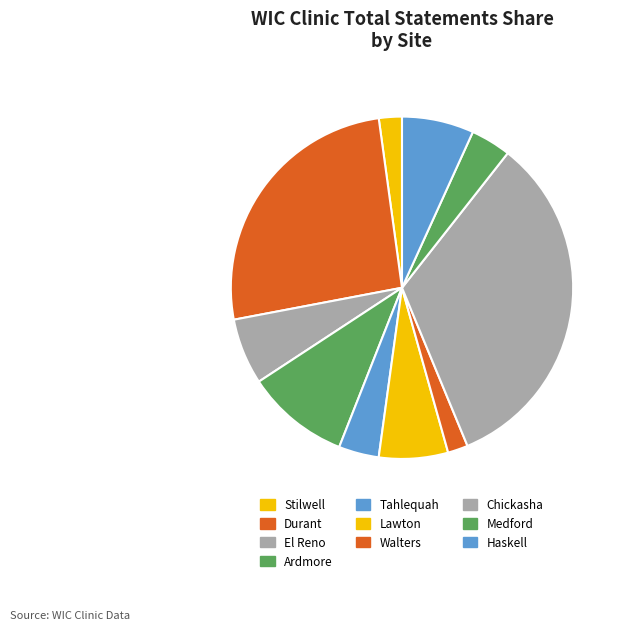

To the nearest percent, what portion does El Reno represent?

6%